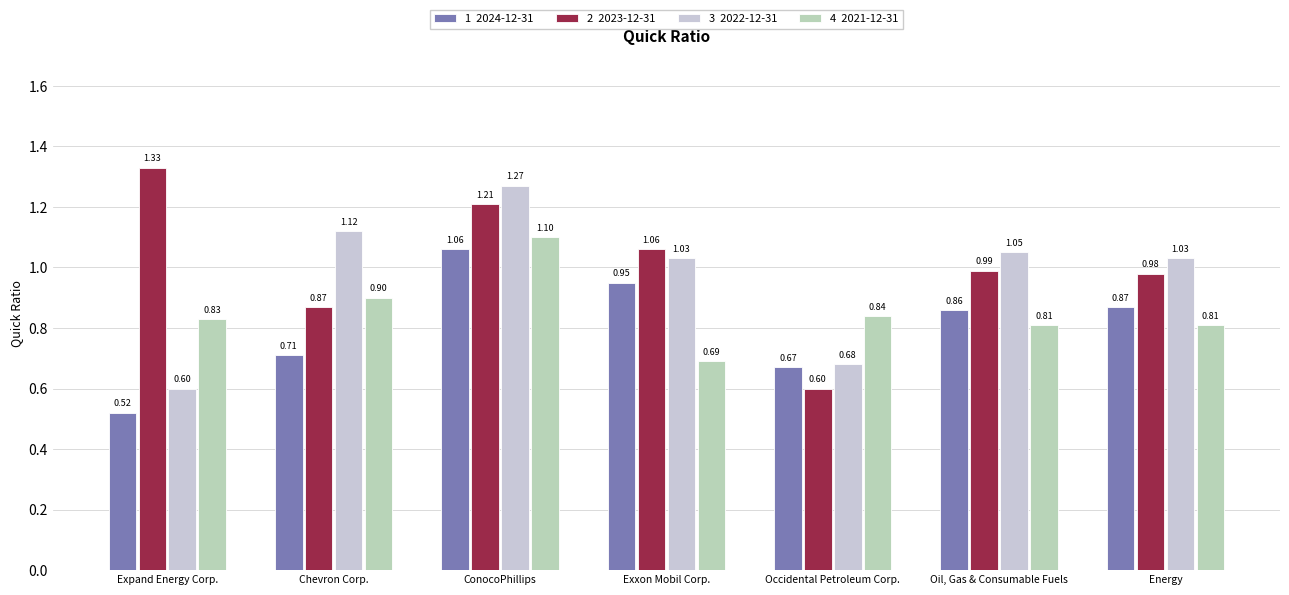

How many groups of bars are there?

7